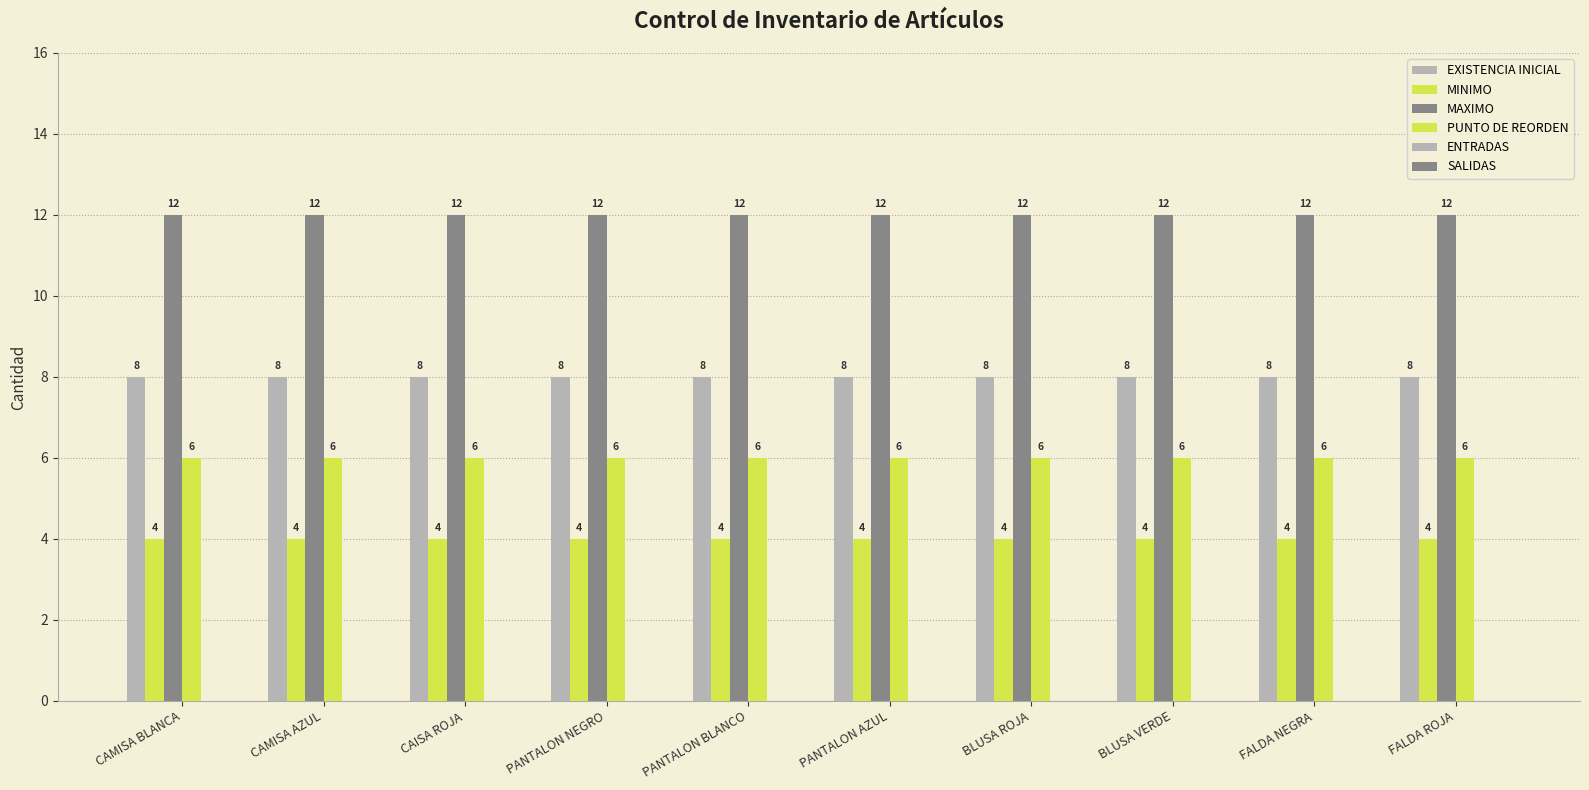

What is the label of the 6th bar from the right?

PANTALON BLANCO